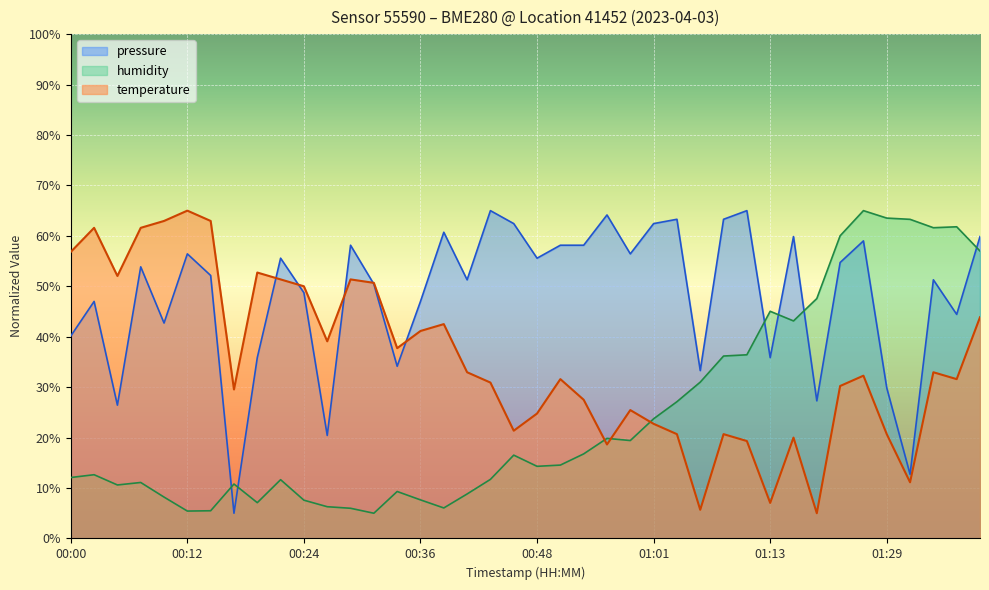

At which category is the sum across all series the highest?

01:39